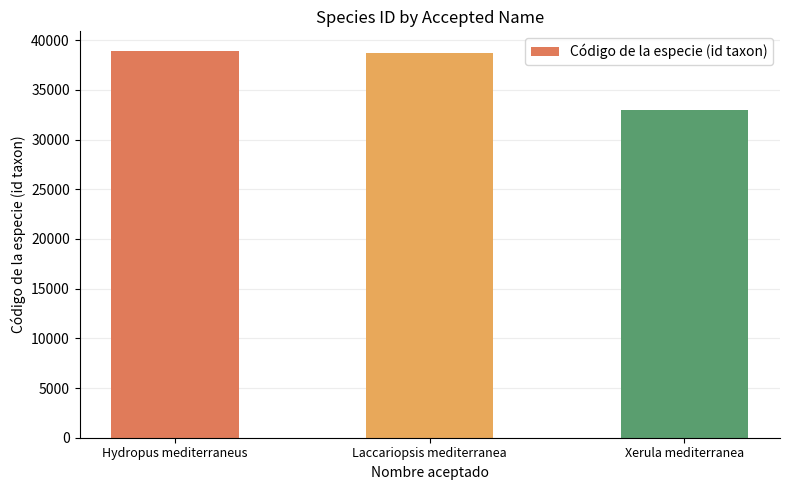

Count the number of categories in the chart.

3